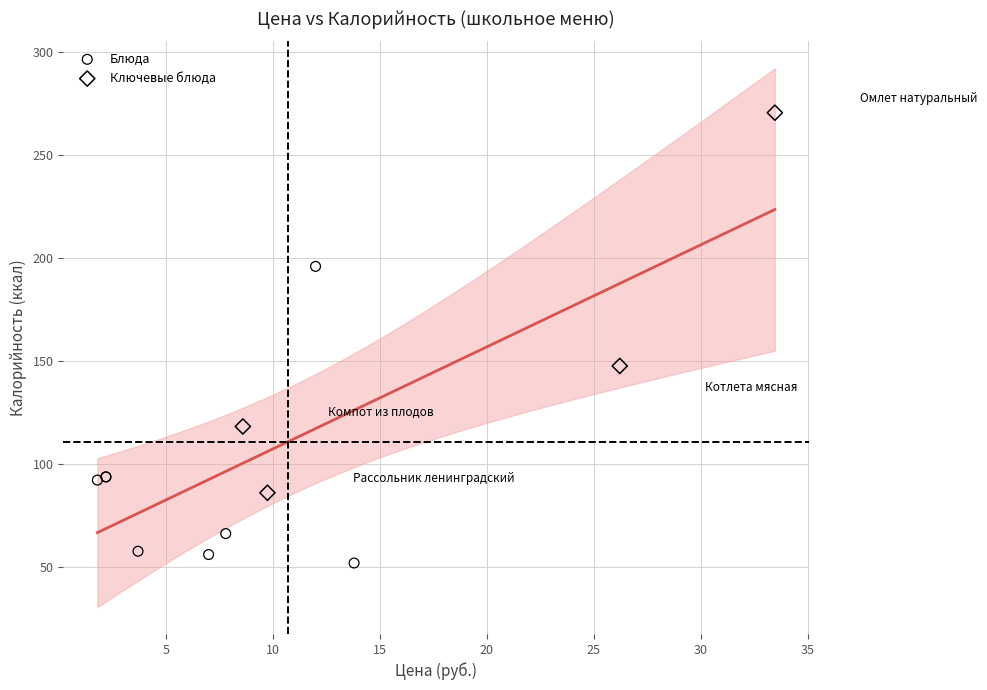

Which series reaches the minimum Y coordinate?

Блюда